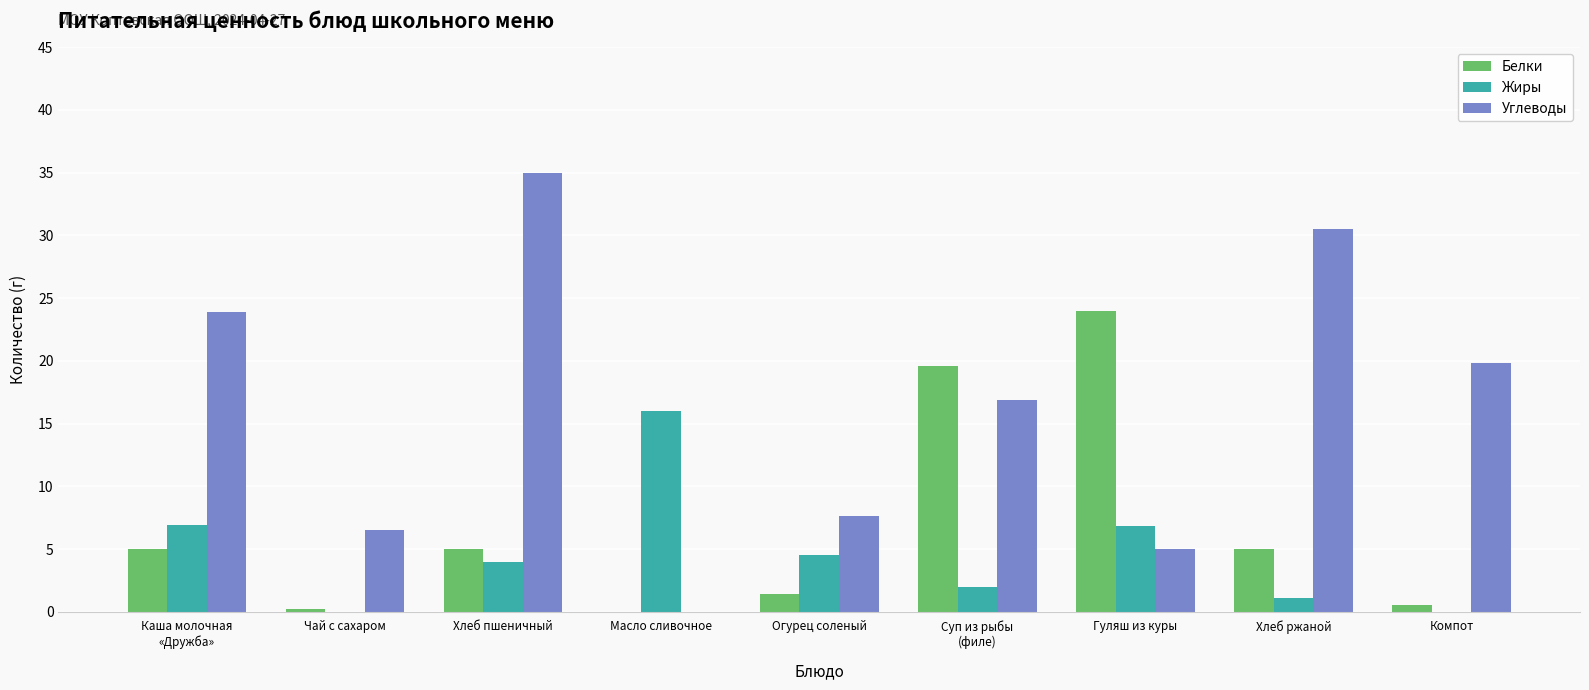

What is the sum of all Углеводы values?

145.2